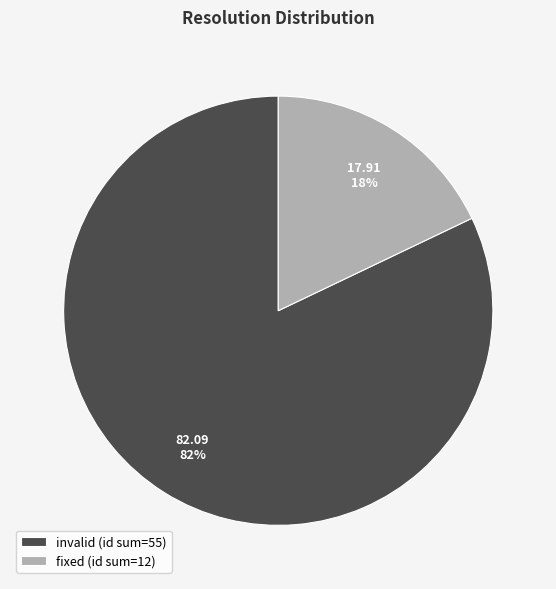

Is there any slice that represents more than half of the pie?

Yes